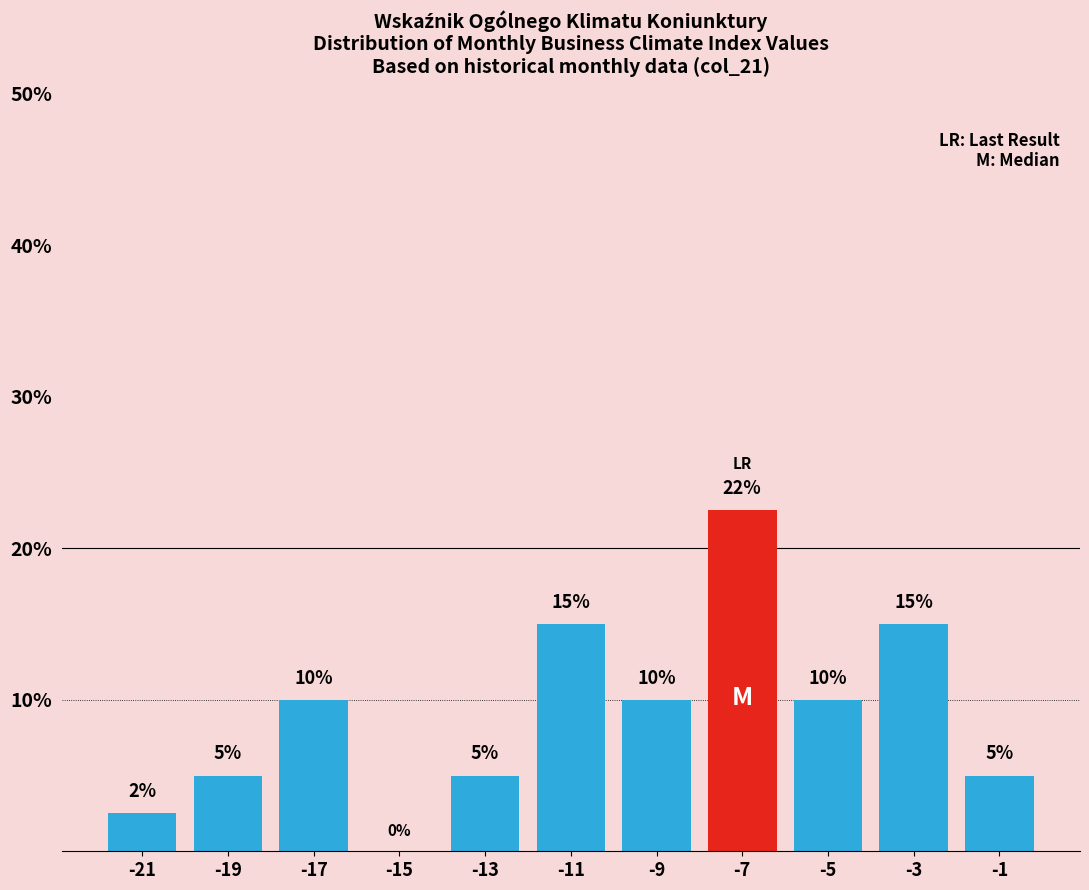

Over which range of the x-axis is the bar tallest?

-8 to -6